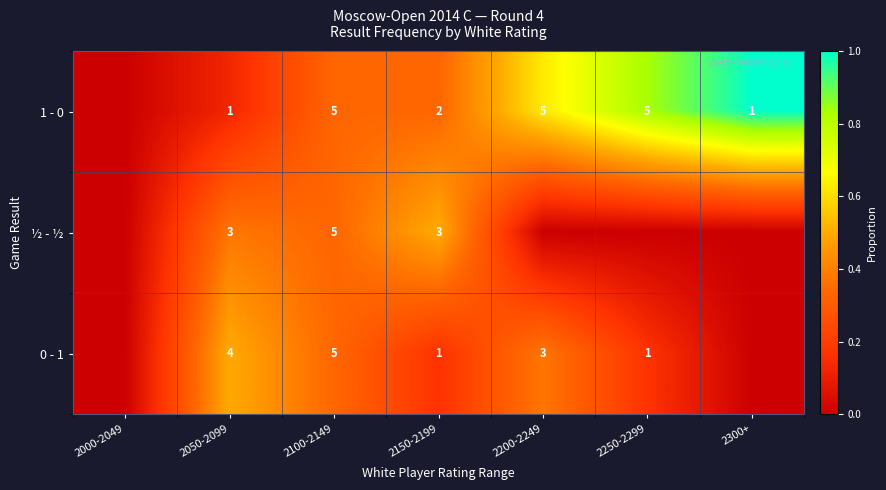

What is the sum of the 0 - 1 values at 2250-2299 and 2050-2099?

5